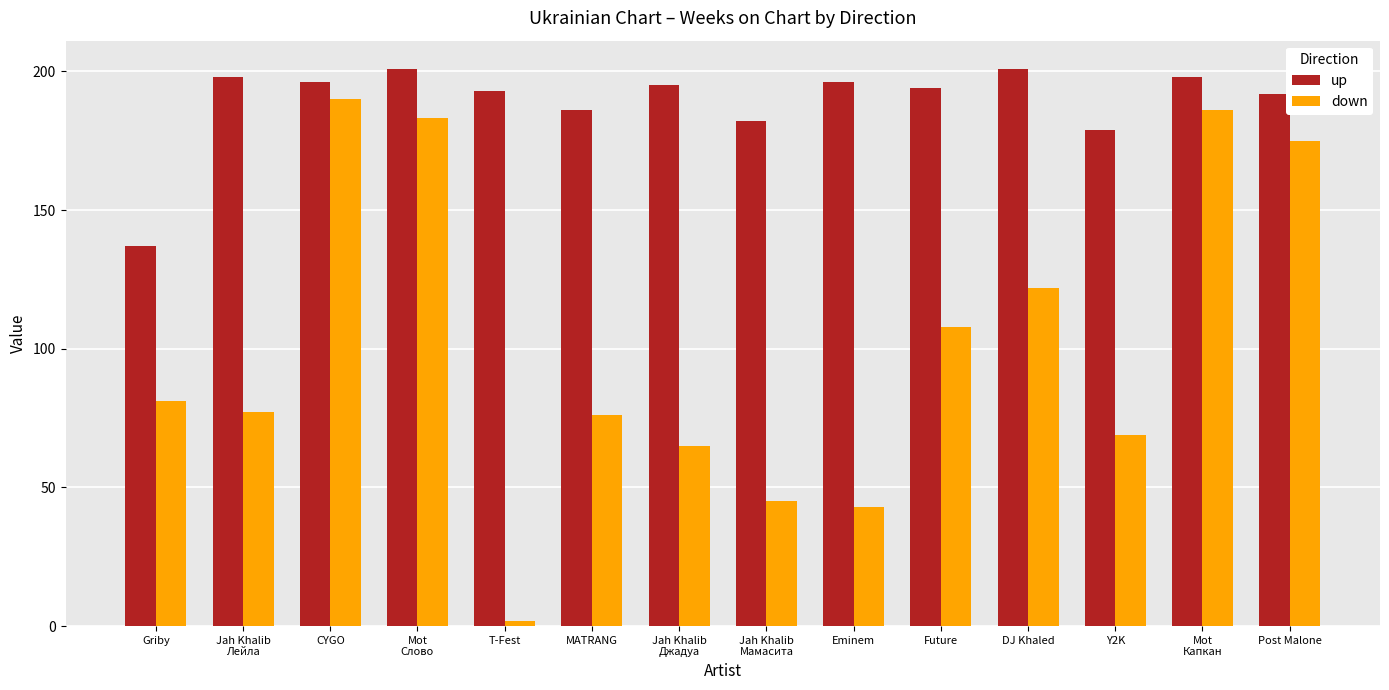

How many series are shown in this chart?

2